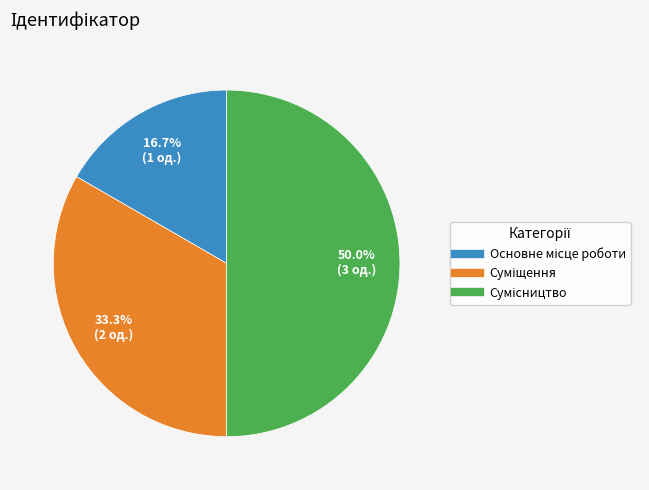

Which slice is the smallest?

Основне місце роботи